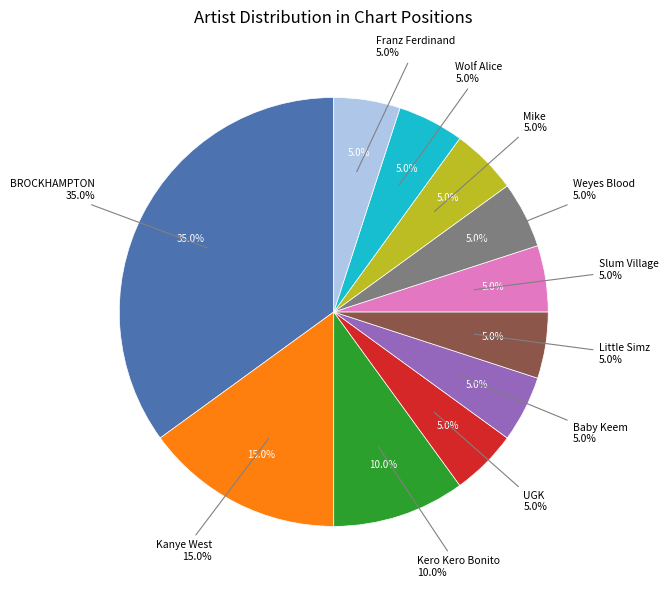

Which slice is the smallest?

UGK